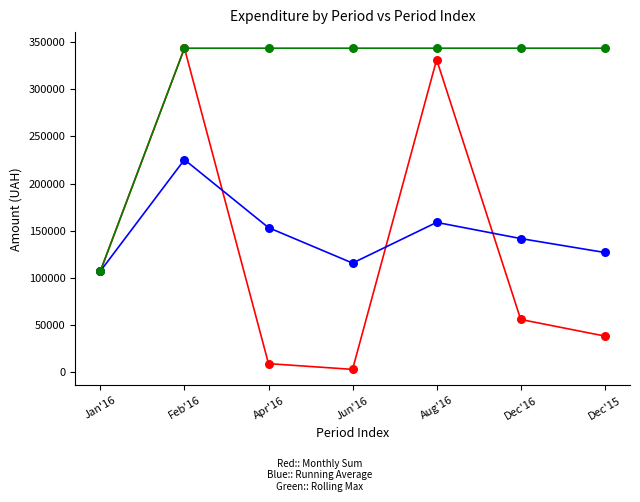

Across all series, what Y value is closest to 173265?

158838.4